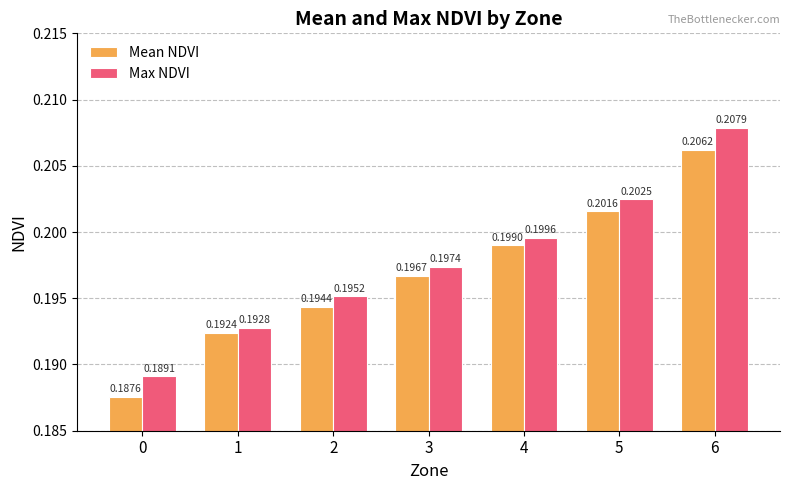

Is it true that Mean NDVI equals 0.1 at 4?

False